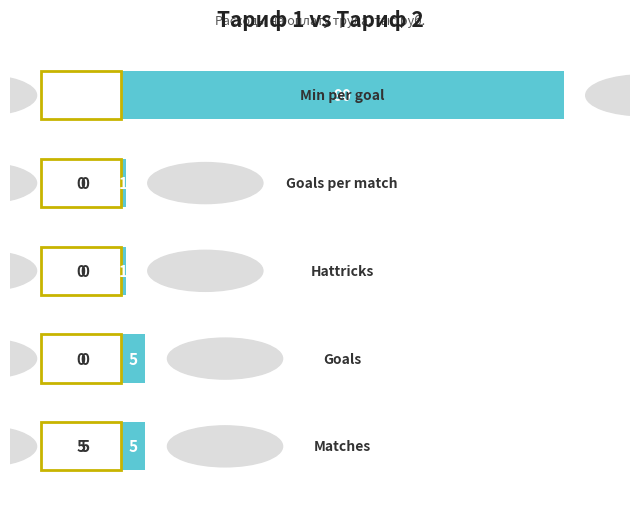

What is the greatest value displayed?

90